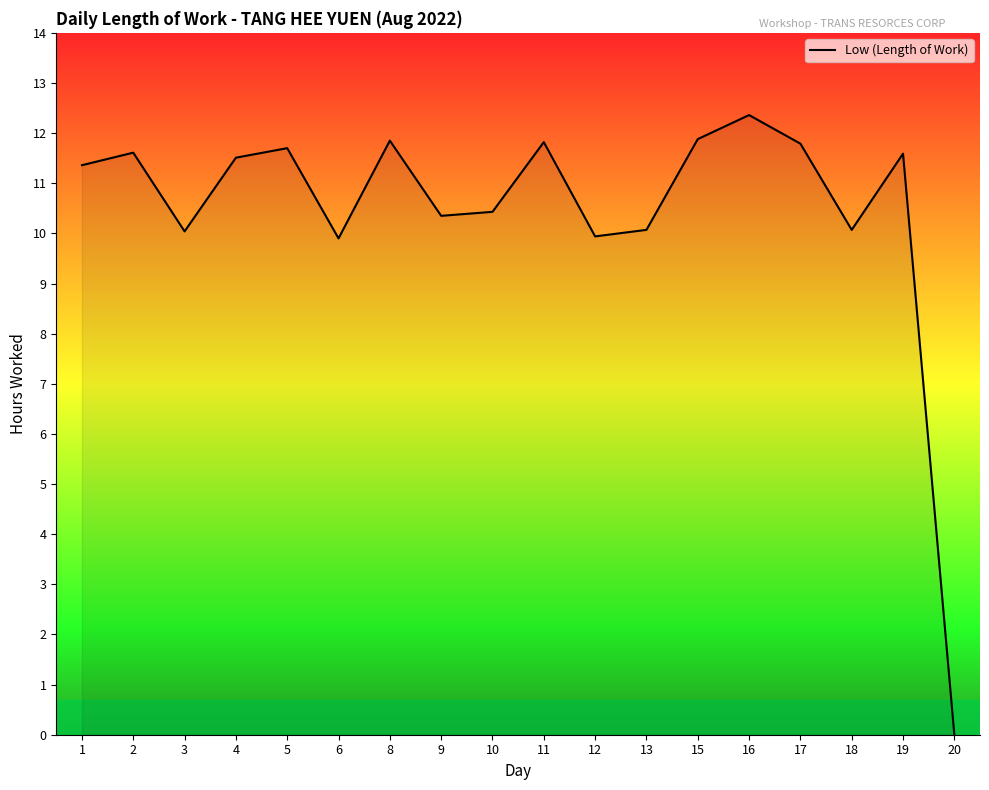

Which label corresponds to the smallest value in the chart?

20